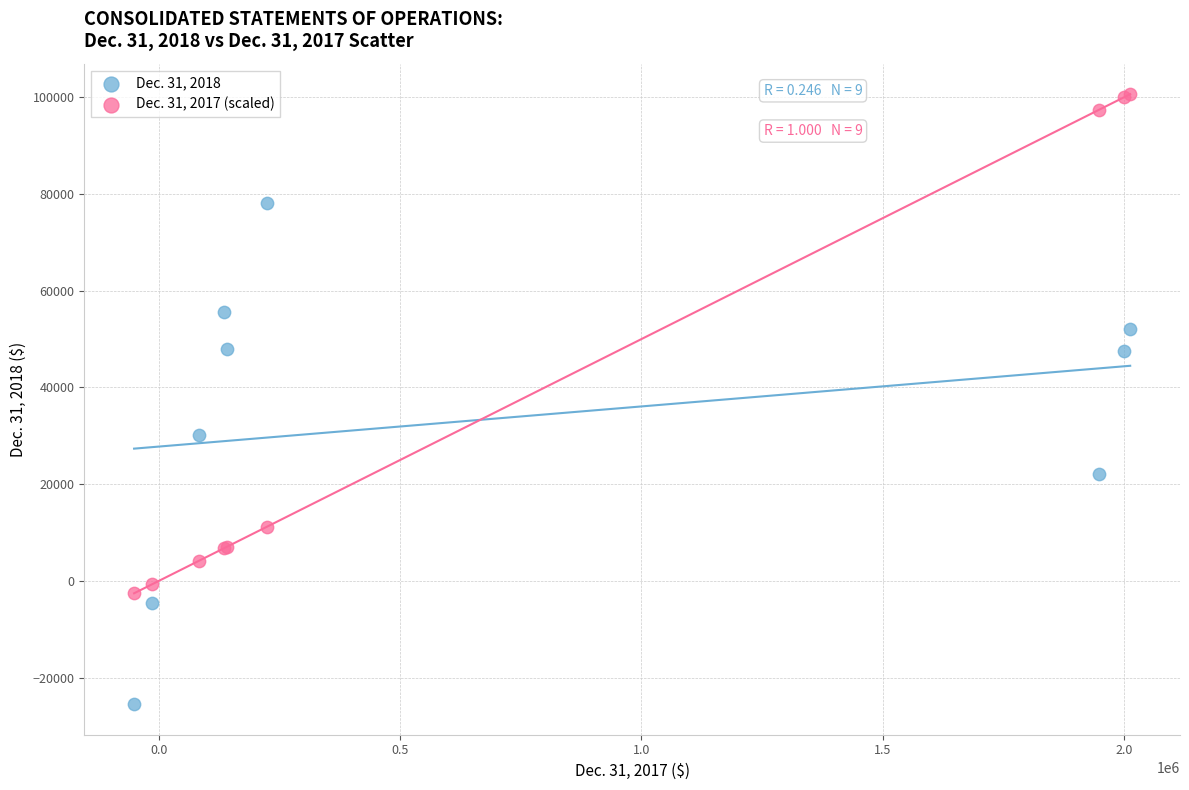

What are all the series names shown in the legend?

Dec. 31, 2018, Dec. 31, 2017 (scaled)